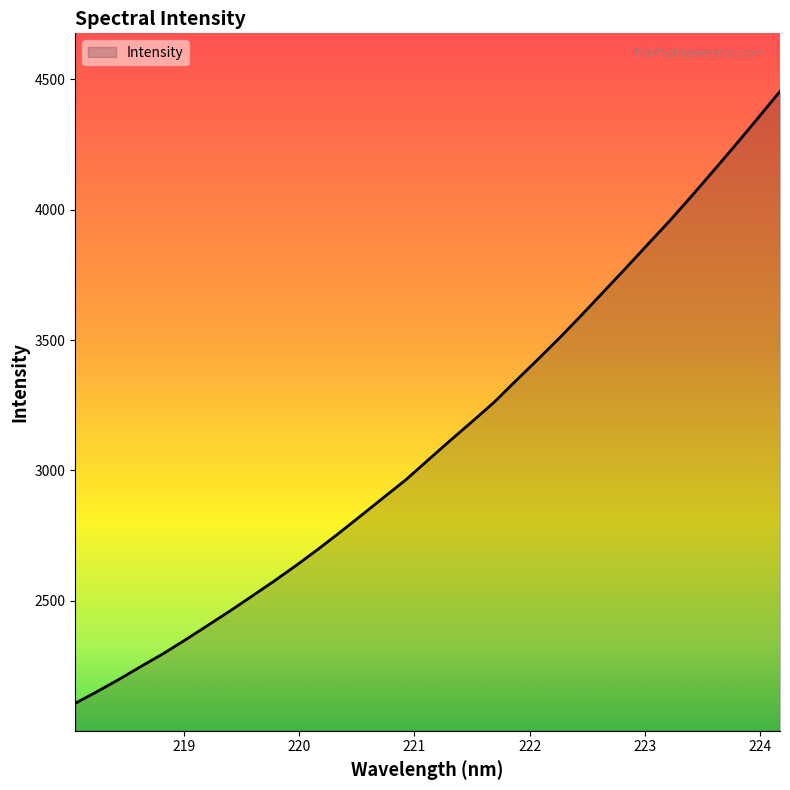

How many lines are shown in the chart?

1